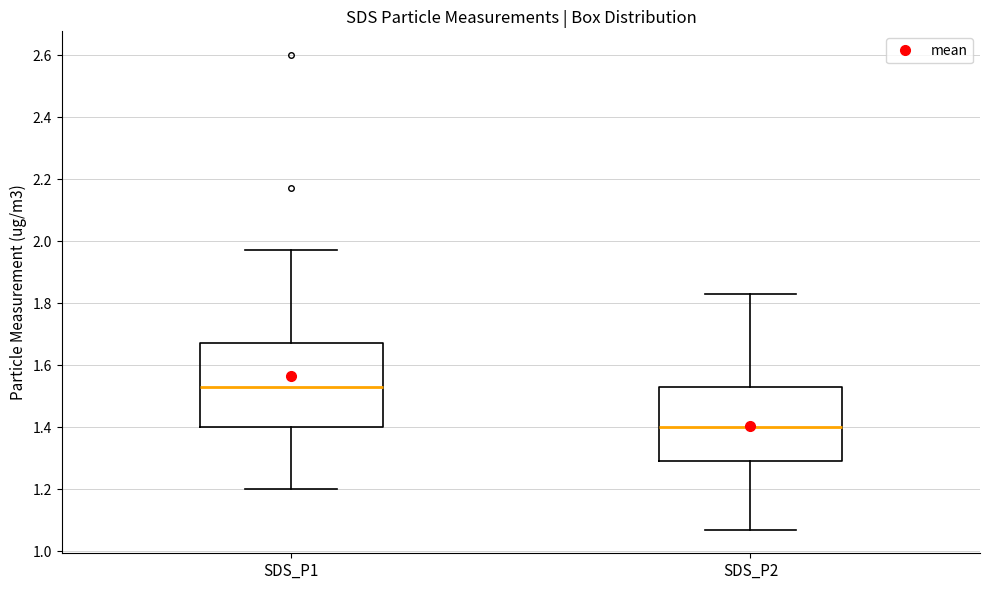

Which box has the lowest median line?

SDS_P2